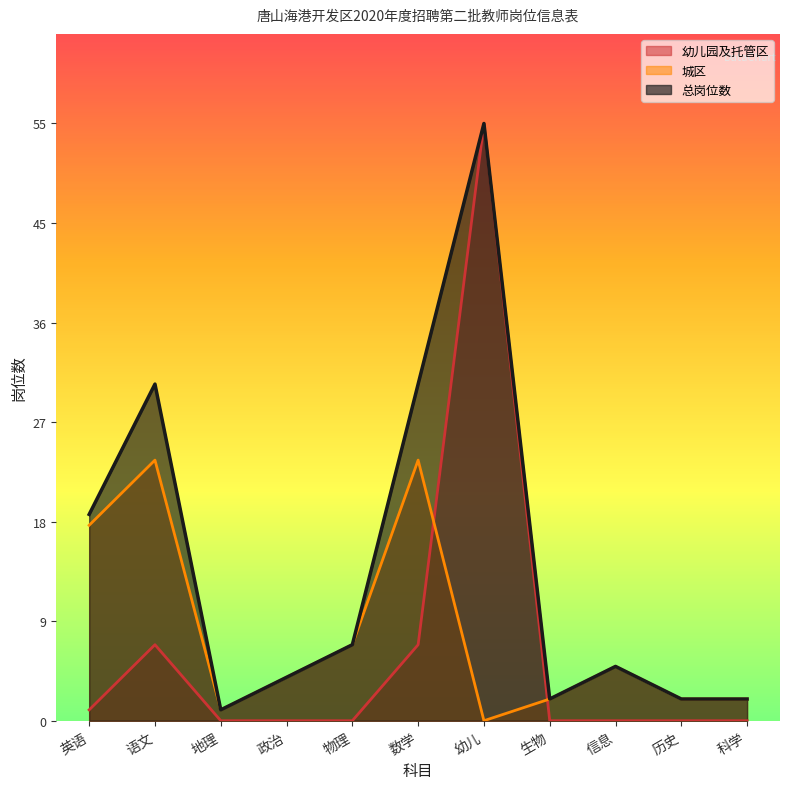

What are all the series names shown in the legend?

幼儿园及托管区, 城区, 总岗位数